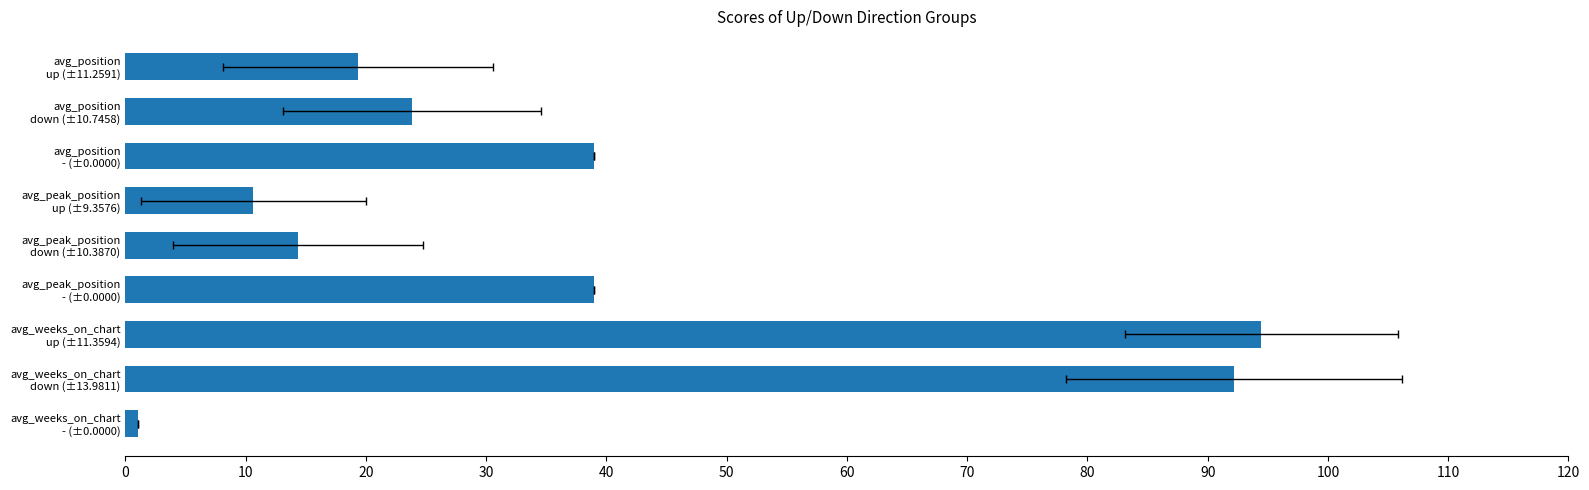

What is the greatest value displayed?

94.5